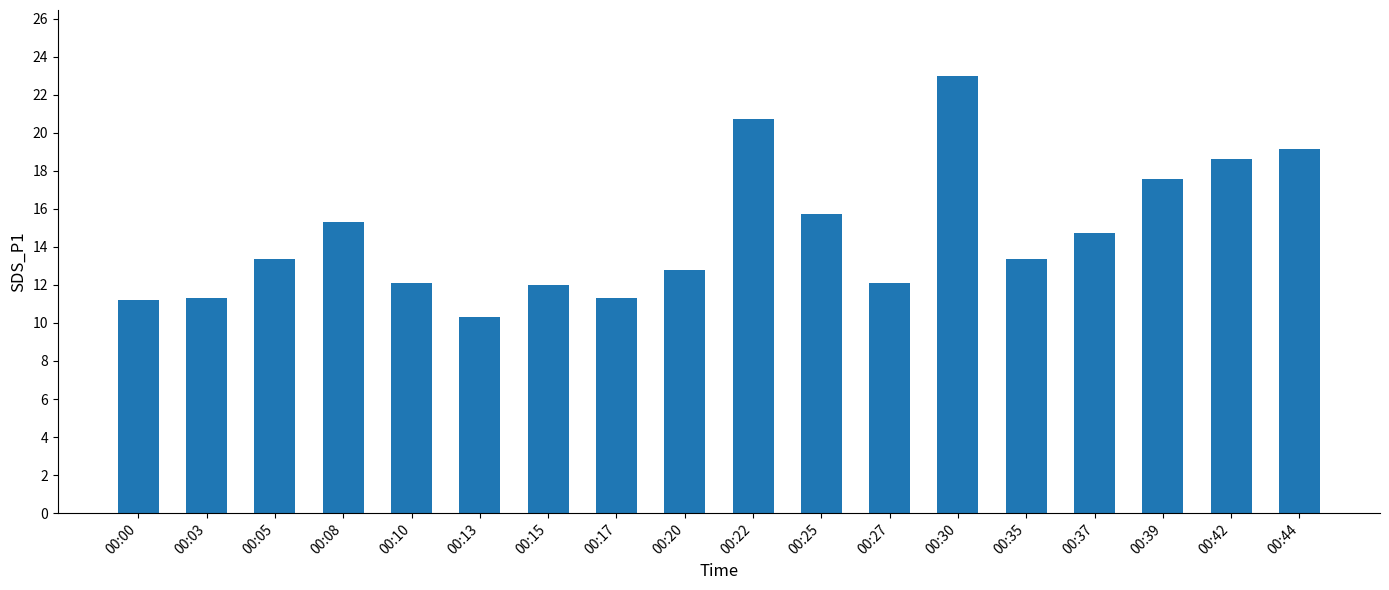

What is the difference between the maximum and minimum values?

12.7